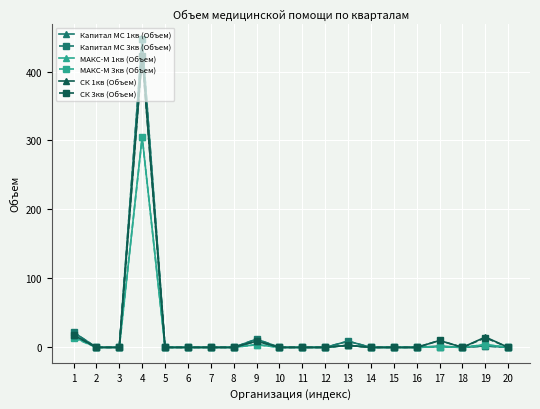

Is the value of СК 1кв (Объем) at 19 greater than the value of МАКС-М 3кв (Объем) at 8?

Yes